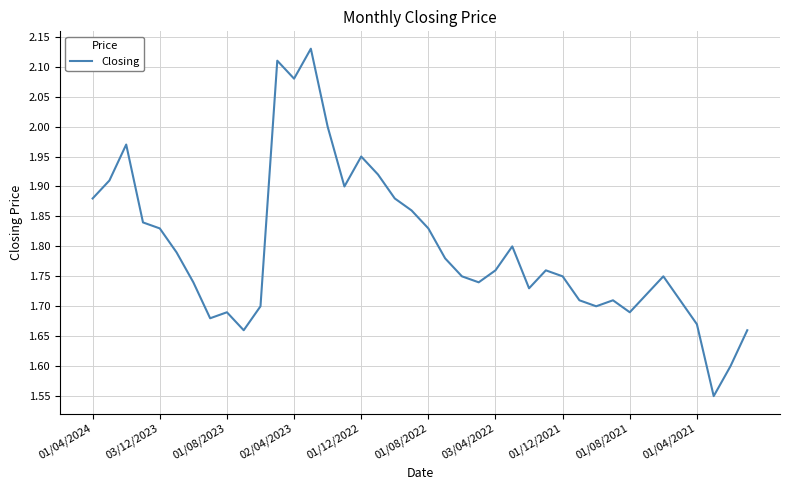

Does the chart display data point markers on the line(s)?

No